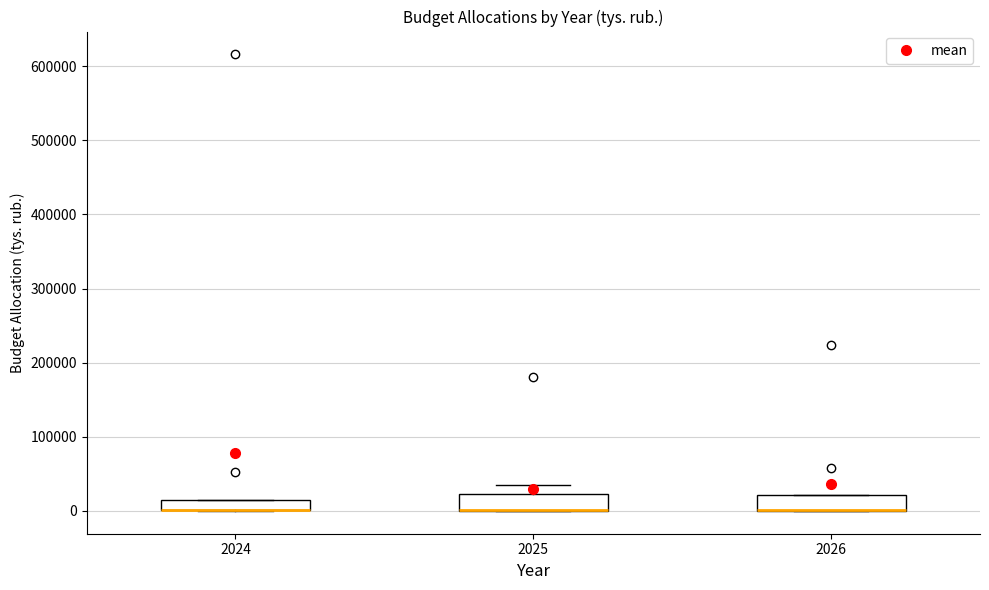

Where is the upper edge of the box at x = 2026 on the y-axis? The values are not printed on the chart, so give them approximately, as read against the axis.

20000